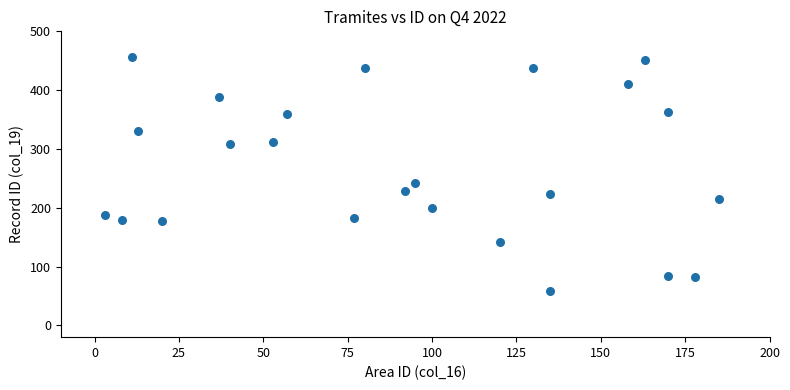

What Y value in the scatter plot is closest to 257?

242